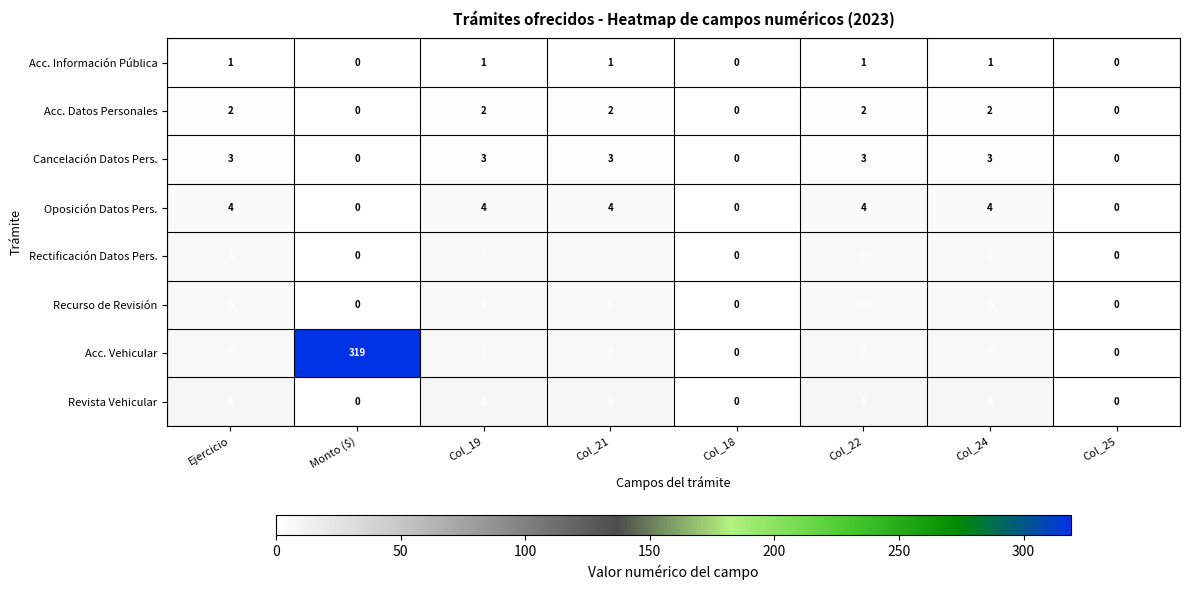

At which category is the sum across all series the highest?

Monto ($)